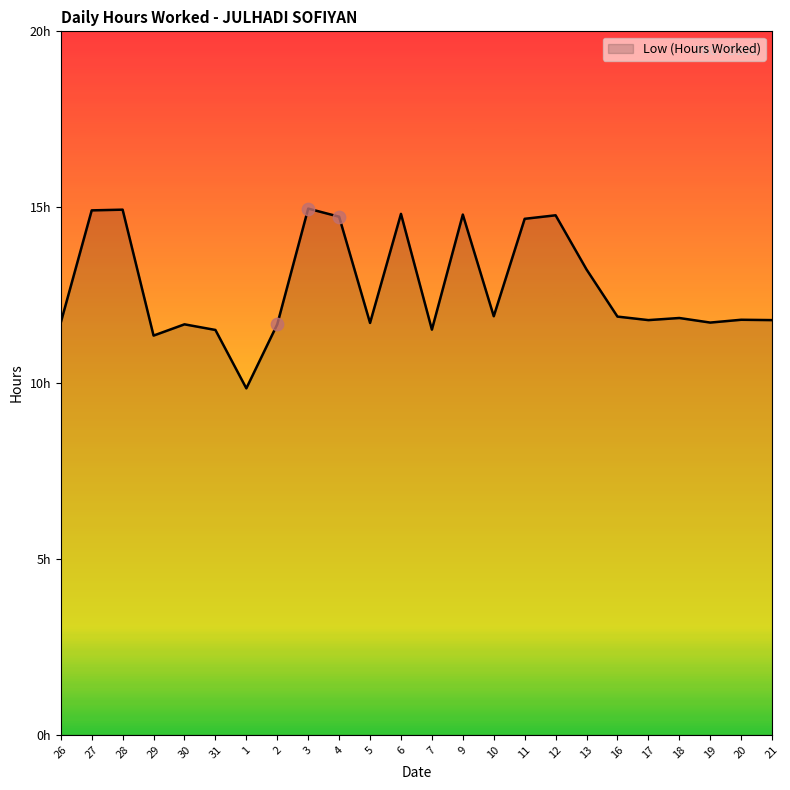

Which has a higher value, 13 or 19?

13